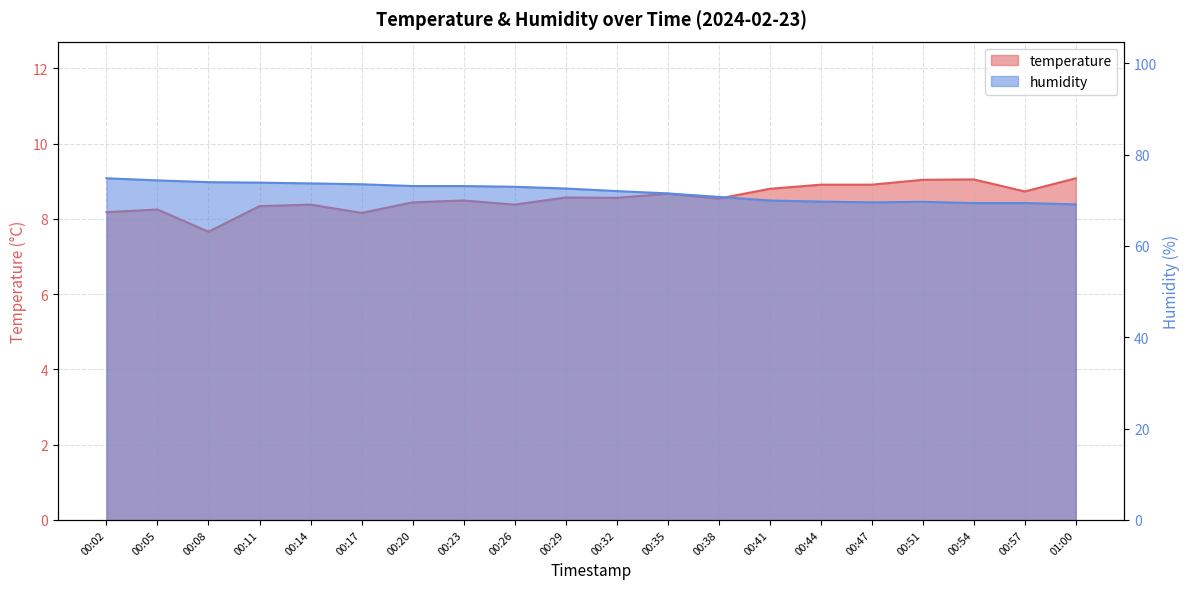

At which label is humidity closest to 71?

00:38